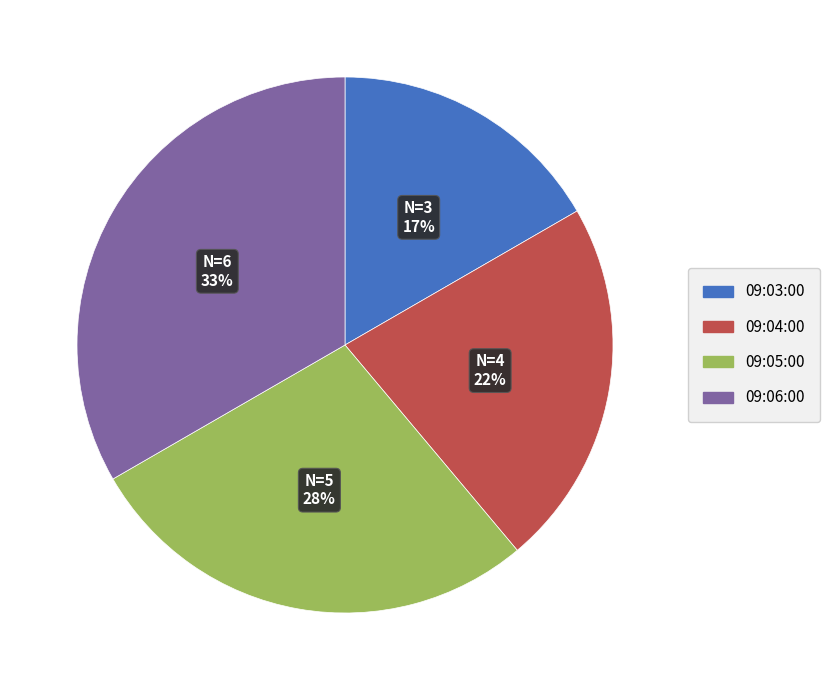

True or false: 09:06:00 accounts for 41% of the total.

False